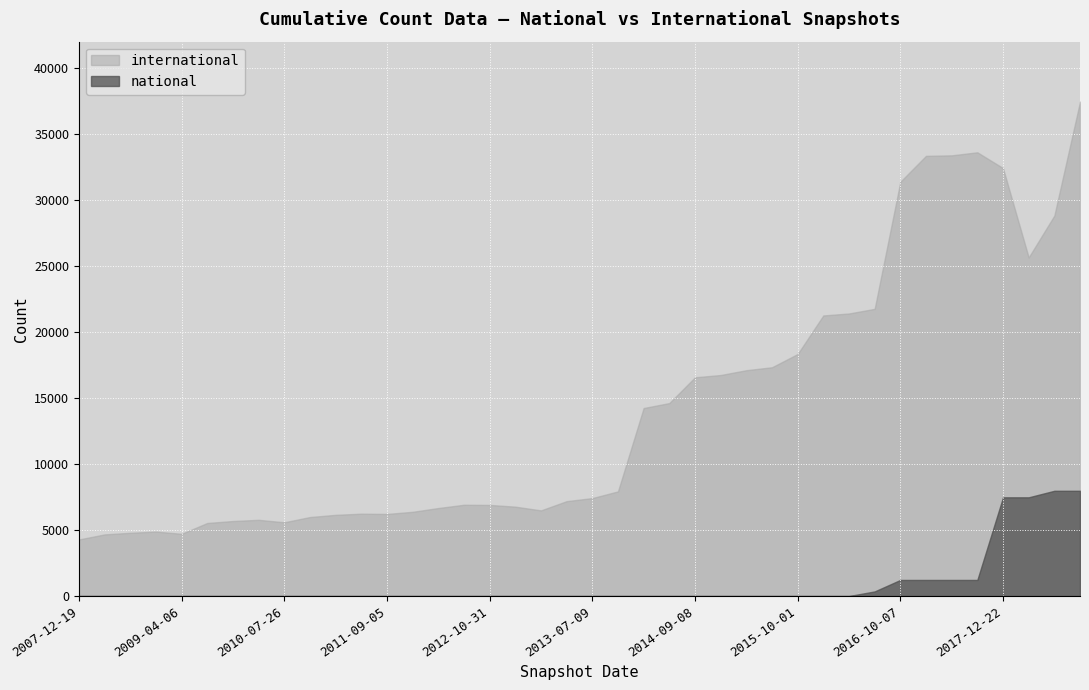

Is the value of national at 2013-05-21 greater than the value of international at 2011-02-21?

No